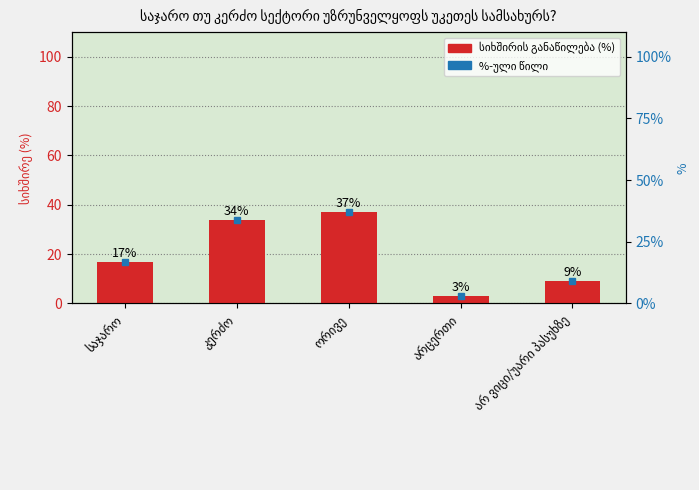

List the labels in order of value, smallest first.

არცერთი, არ ვიცი/უარი პასუხზე, საჯარო, კერძო, ორივე